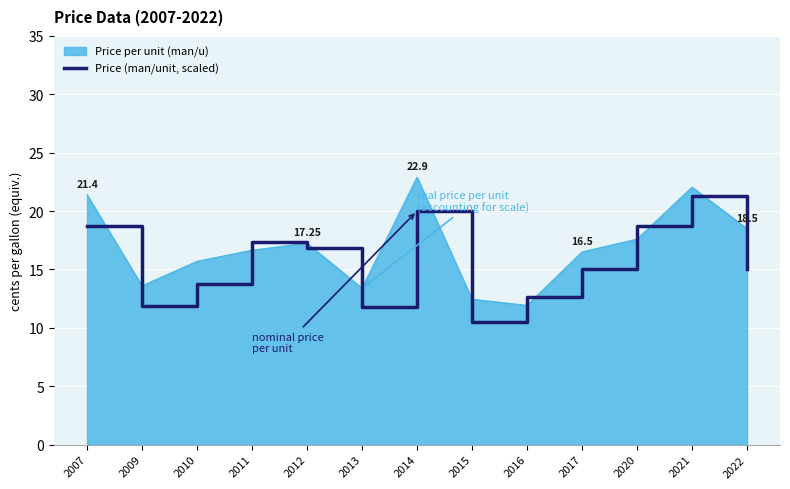

After their last crossing, which series has the higher values: Price per unit (man/u) or Price (man/unit, scaled)?

Price per unit (man/u)